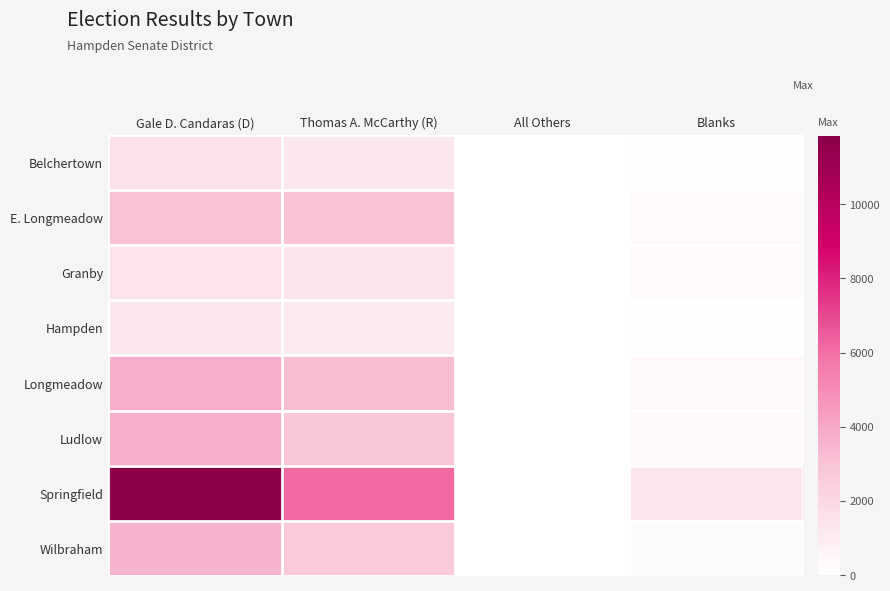

Which label corresponds to the largest value in the chart?

Gale D. Candaras (D)